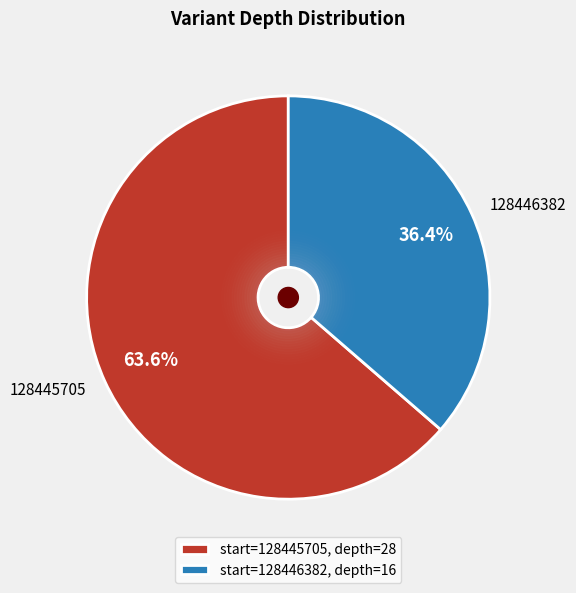

Rank the categories by value from highest to lowest.

128445705, 128446382